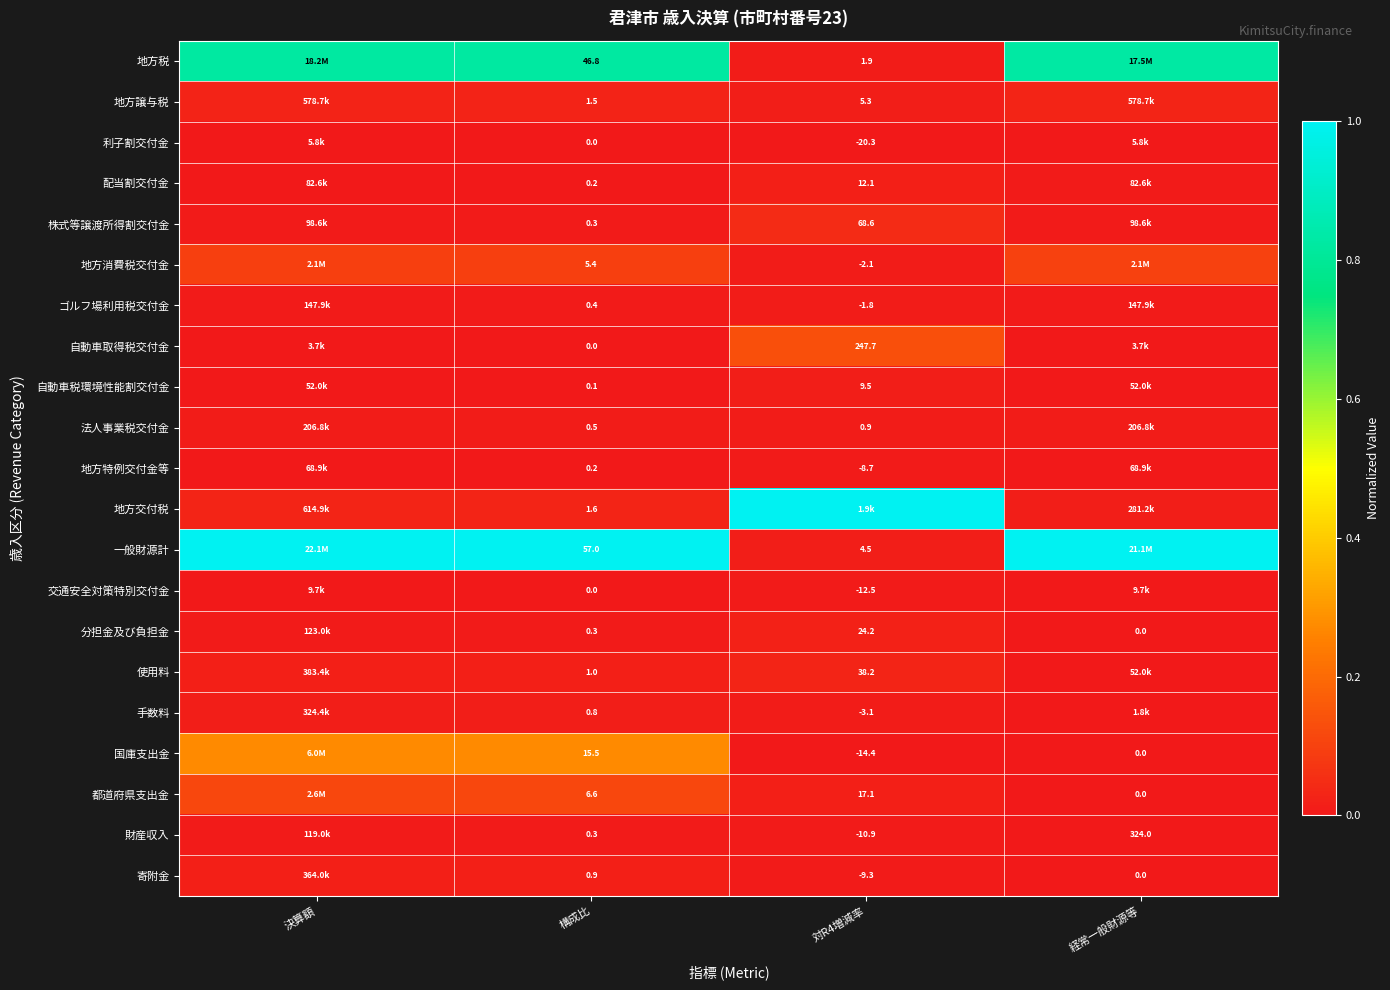

Count the number of categories in the chart.

4